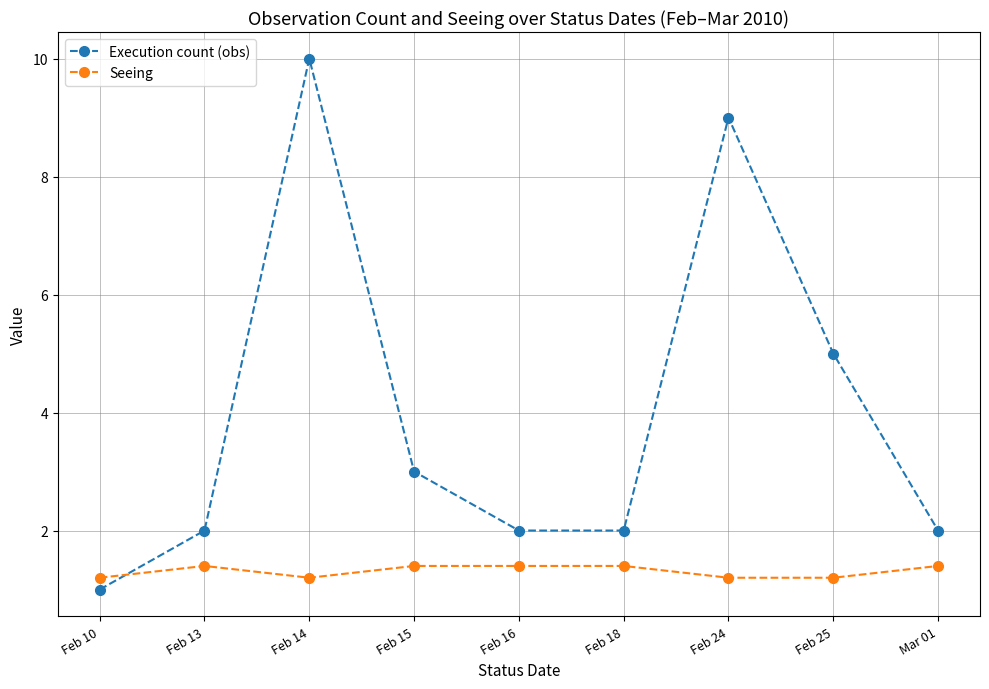

True or false: Execution count (obs) and Seeing intersect in this chart.

True